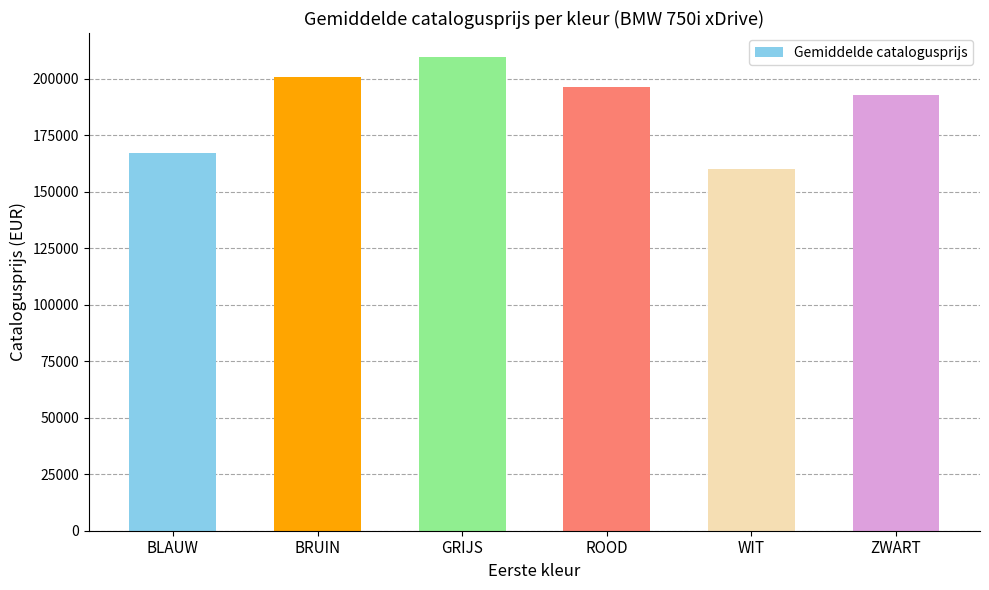

What is the change in value from GRIJS to ZWART?

-17039